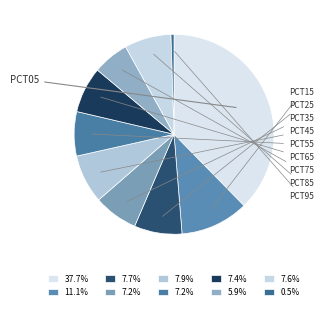

How many segments does this pie chart have?

10